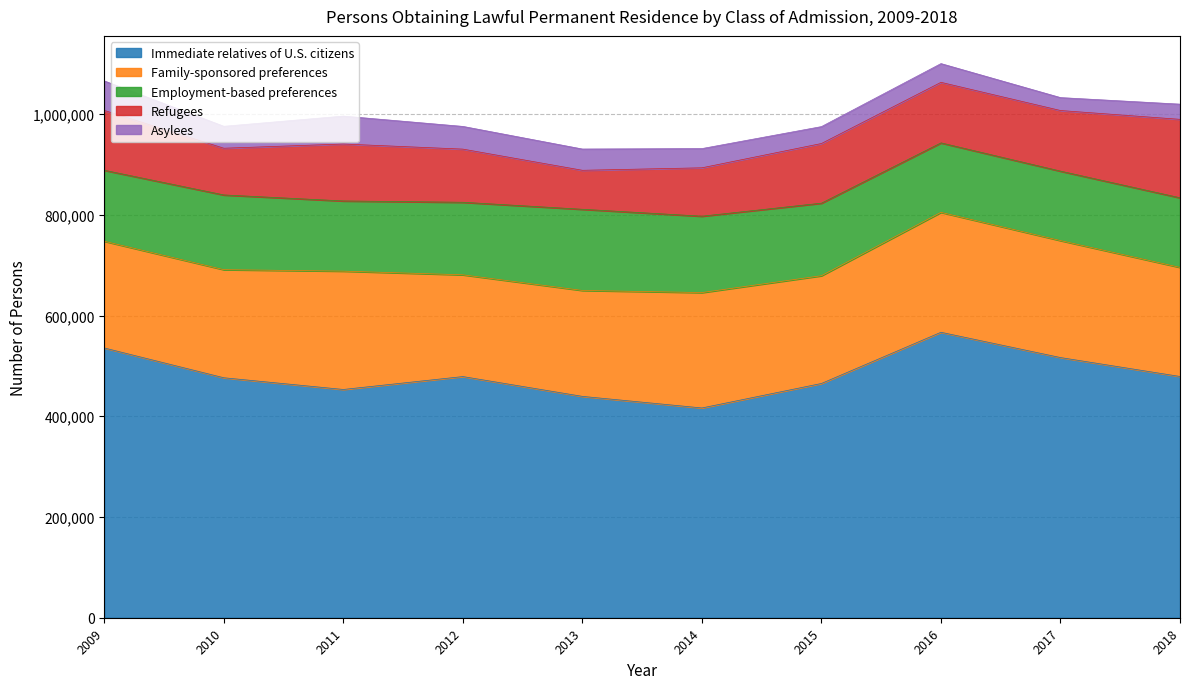

True or false: Family-sponsored preferences and Refugees cross at least once.

False